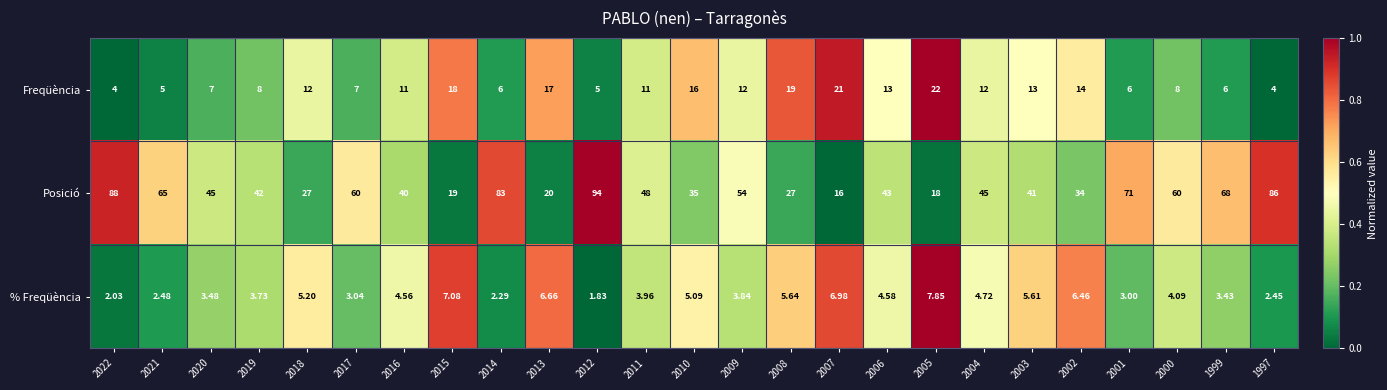

Which series has the largest range (max minus min)?

Posició